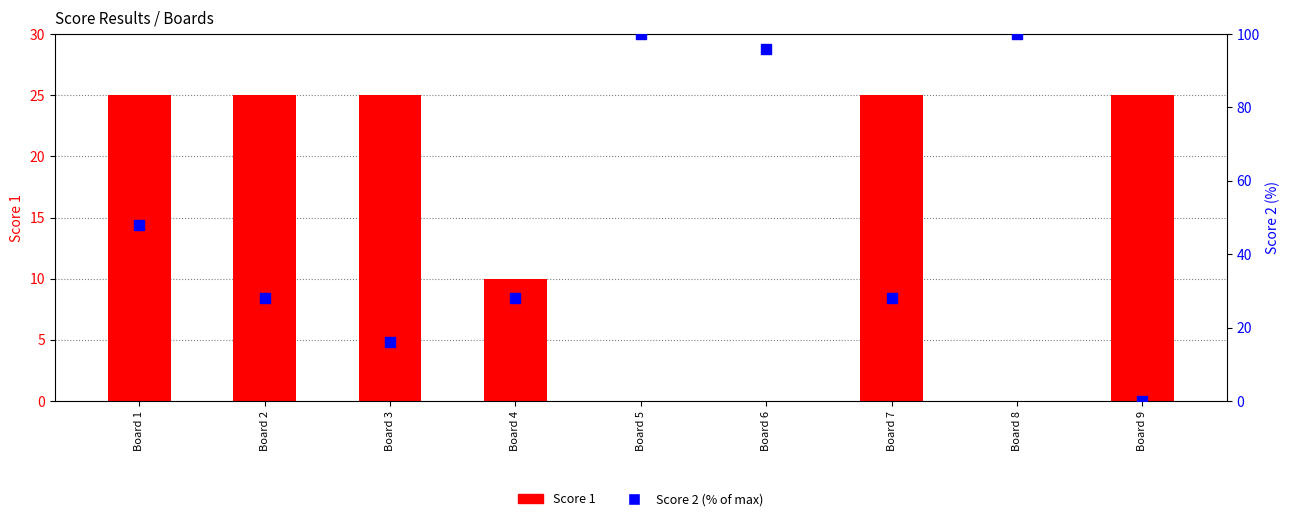

Which series reaches the maximum Y coordinate?

Score 2